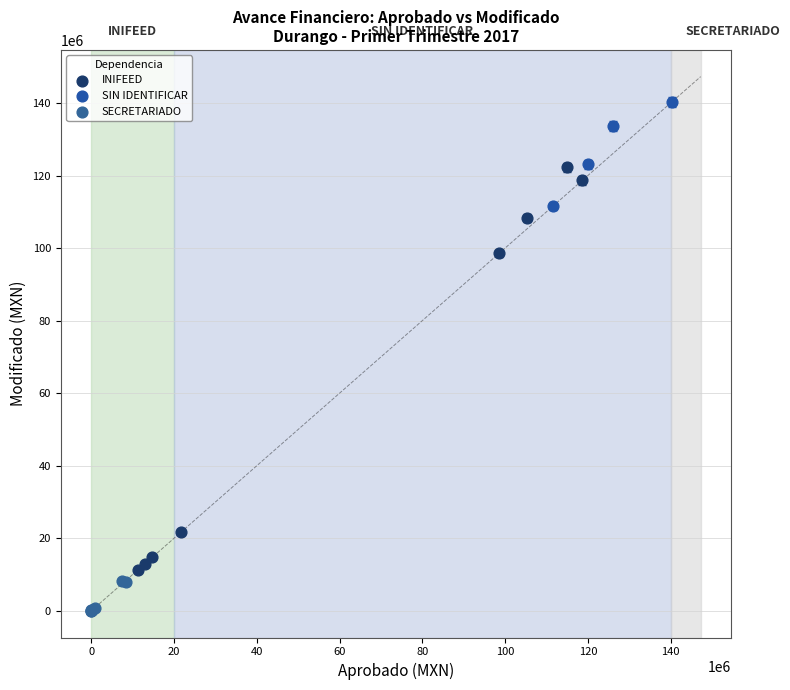

Which series reaches the maximum Y coordinate?

SIN IDENTIFICAR